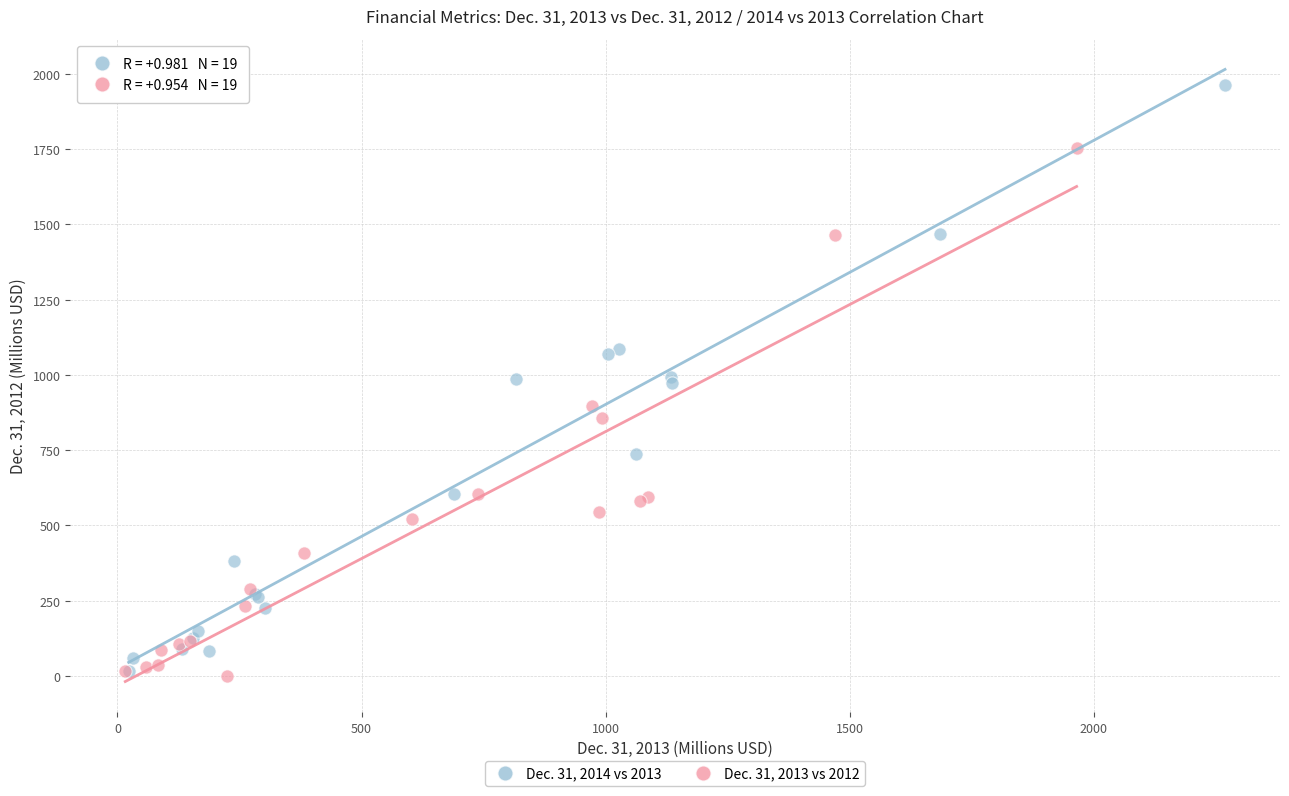

Which series has the largest Y range (max minus min)?

Dec. 31, 2014 vs 2013